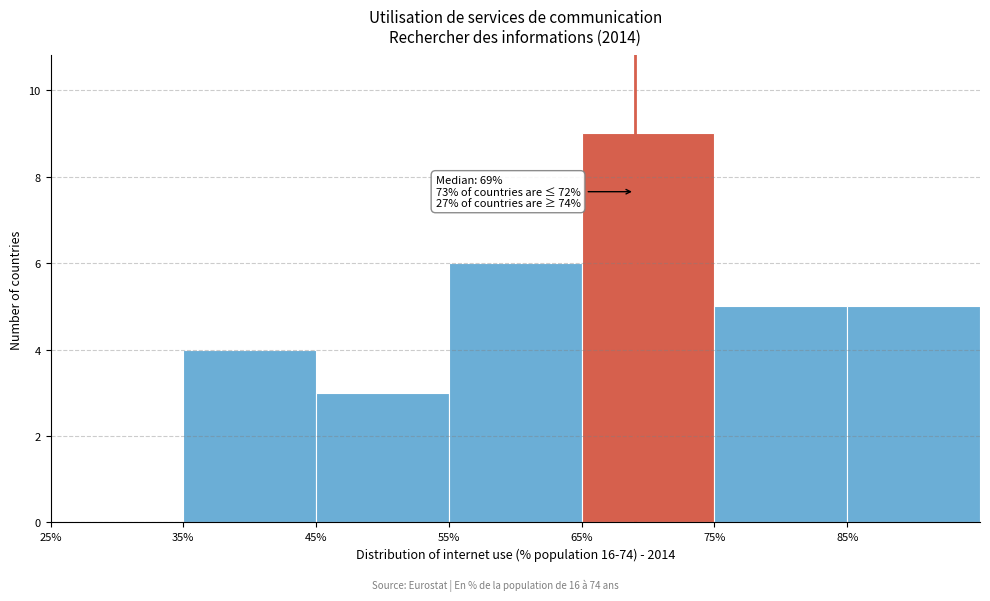

Which range on the x-axis has the tallest bar?

65 to 75